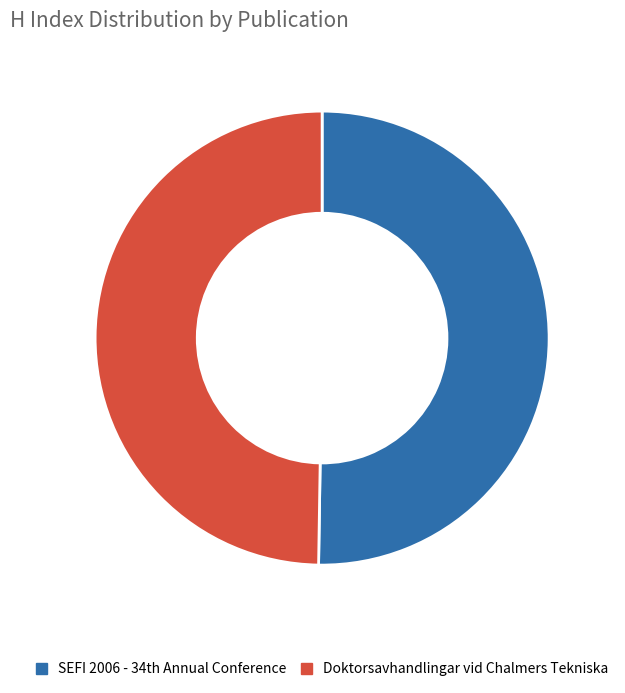

Is it true that Doktorsavhandlingar vid Chalmers Tekniska is 38% of the pie?

False